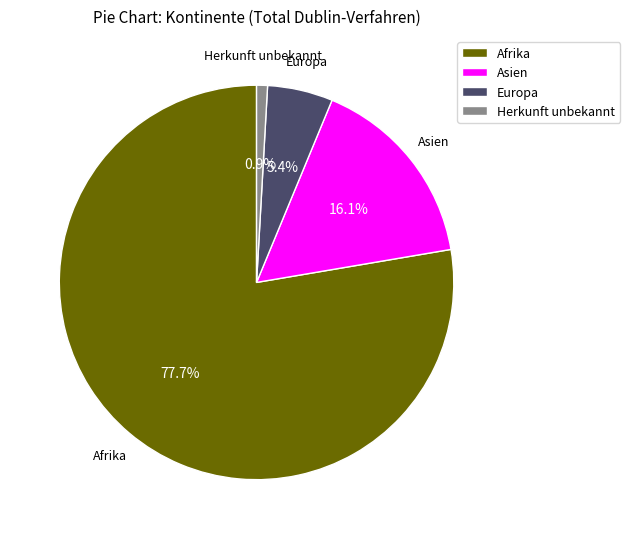

Rank the categories by value from highest to lowest.

Afrika, Asien, Europa, Herkunft unbekannt